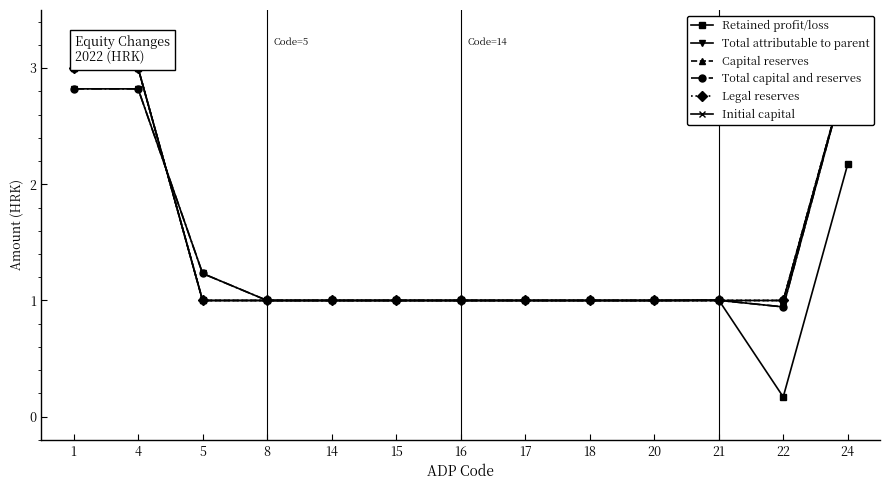

The value of Capital reserves at 21 is 1.0. True or false?

True